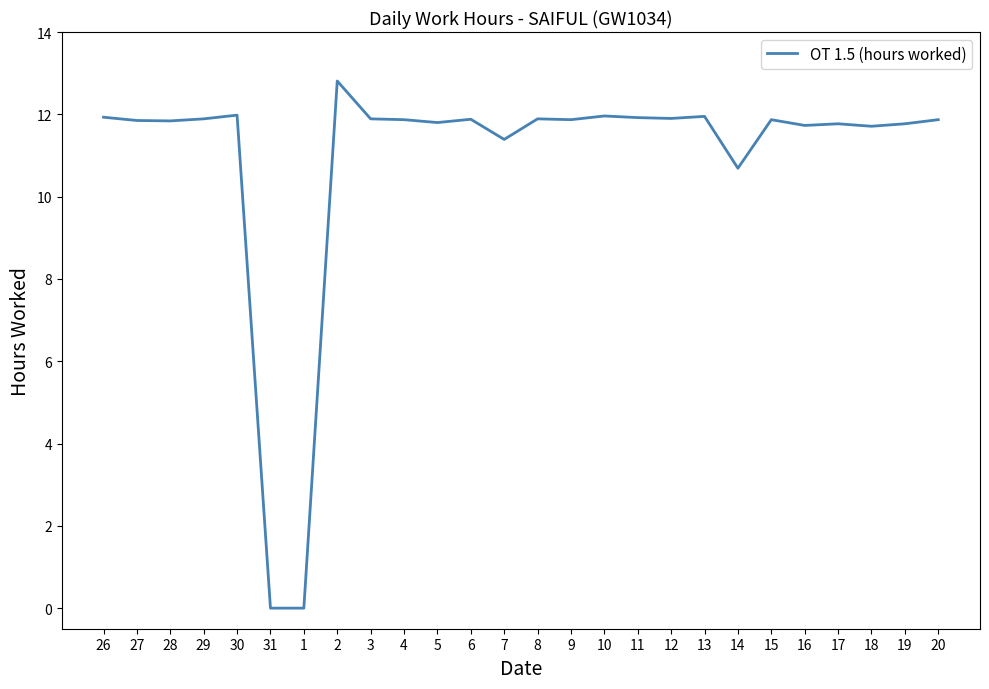

The value at 27 is 16.1. True or false?

False